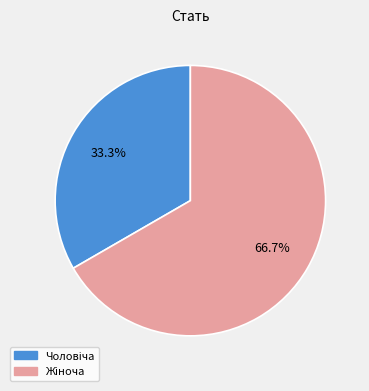

Is there a majority slice in this chart?

Yes